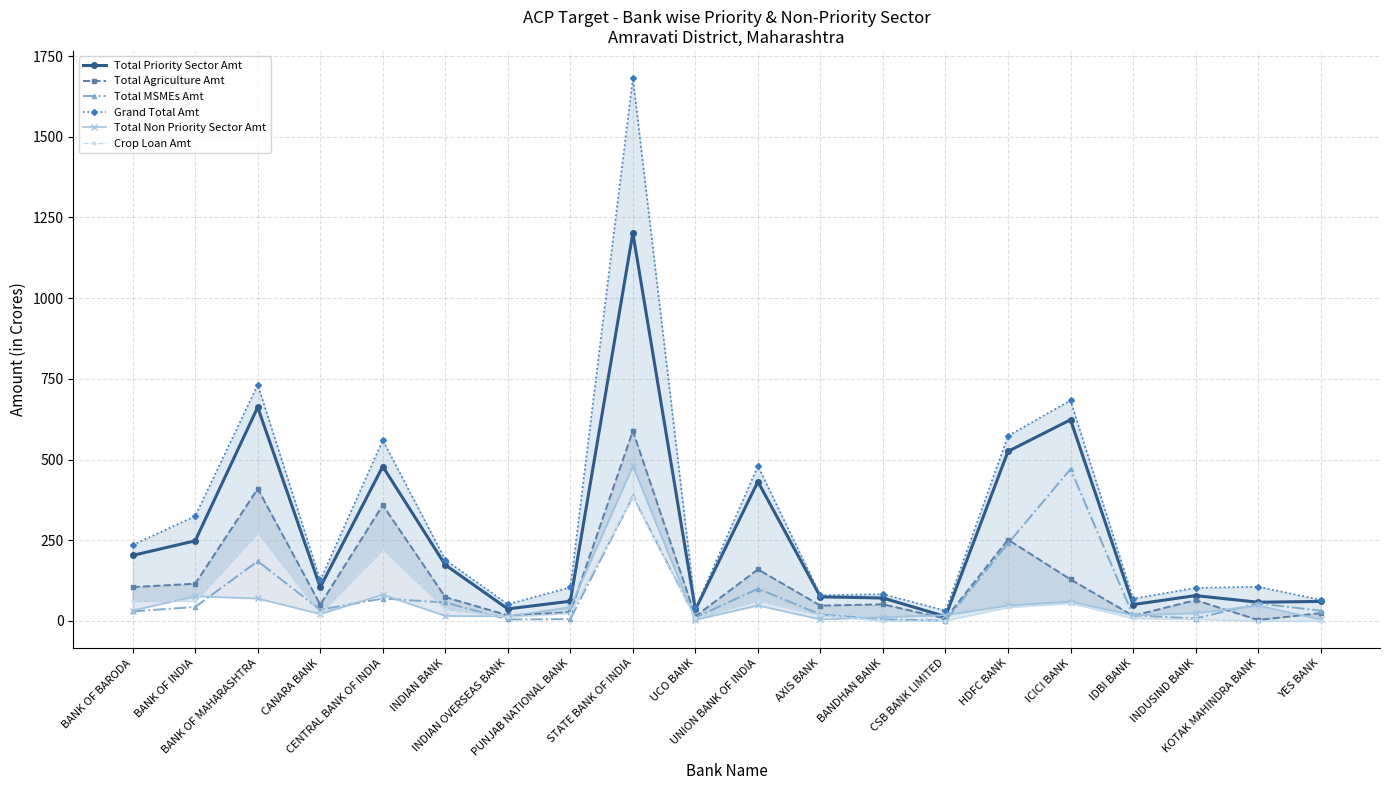

What is the sum of the Total Priority Sector Amt values at STATE BANK OF INDIA and BANK OF INDIA?

1450.2